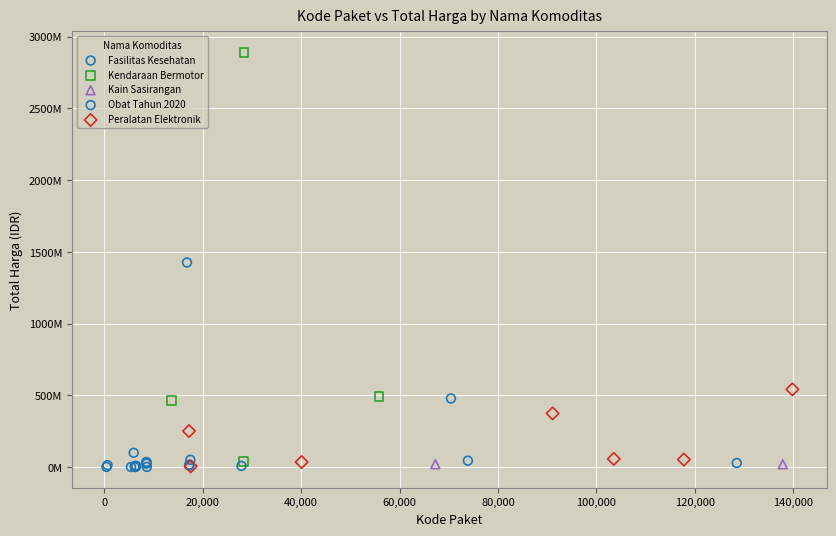

What are all the series names shown in the legend?

Fasilitas Kesehatan, Kendaraan Bermotor, Kain Sasirangan, Obat Tahun 2020, Peralatan Elektronik